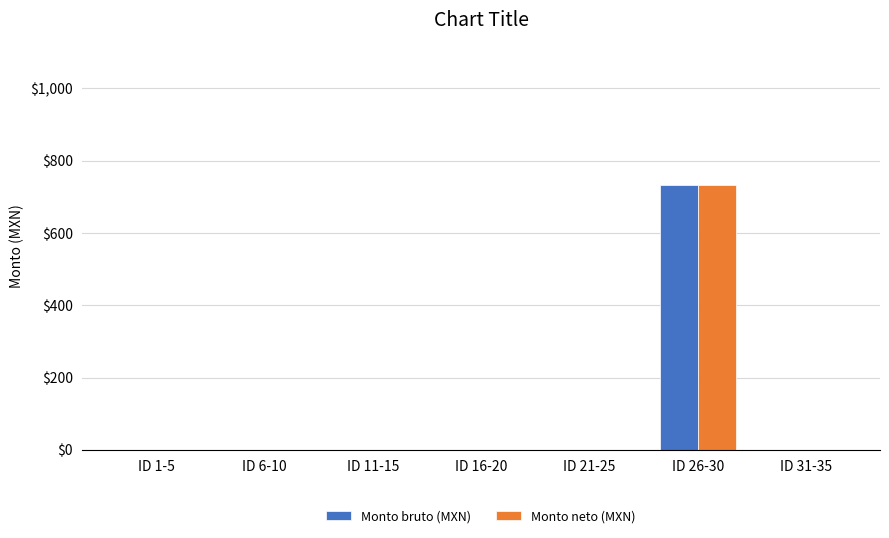

At which category is the sum across all series the highest?

ID 26-30